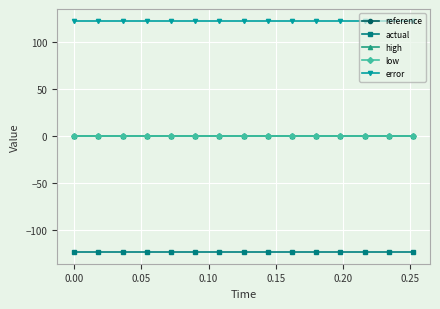

True or false: actual and low intersect in this chart.

False